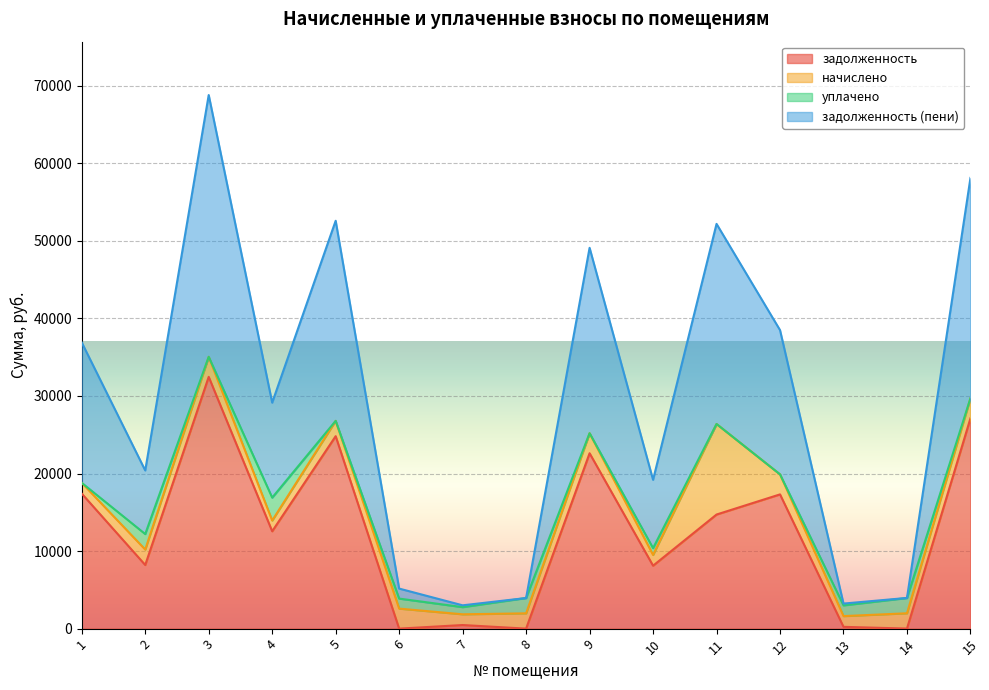

At which category is the sum across all series the highest?

3